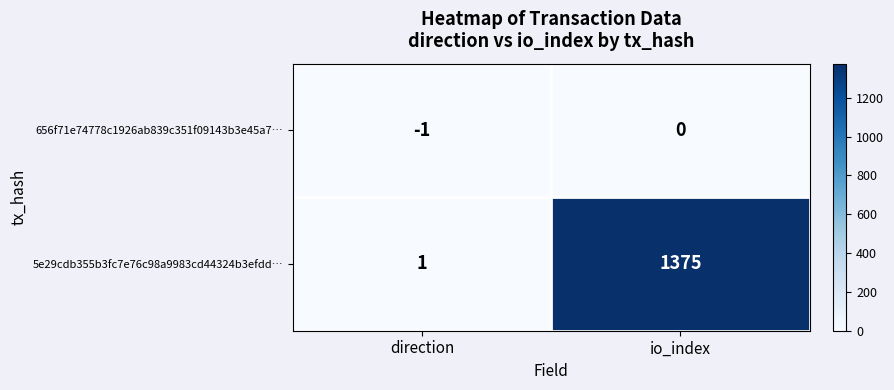

Reading left to right, what are all the values shown in this chart?

656f71e74778c1926ab839c351f09143b3e45a7…: -1	0
5e29cdb355b3fc7e76c98a9983cd44324b3efdd…: 1	1375